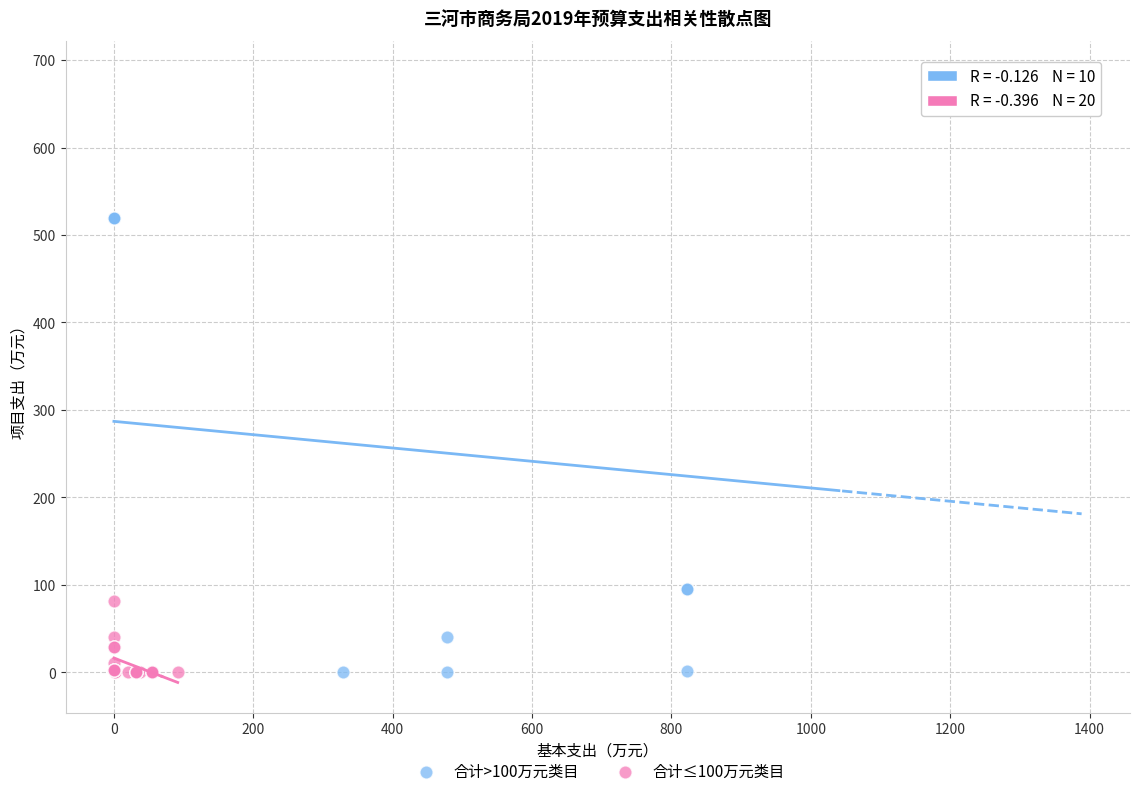

Which series contains the highest Y value?

合计>100万元类目